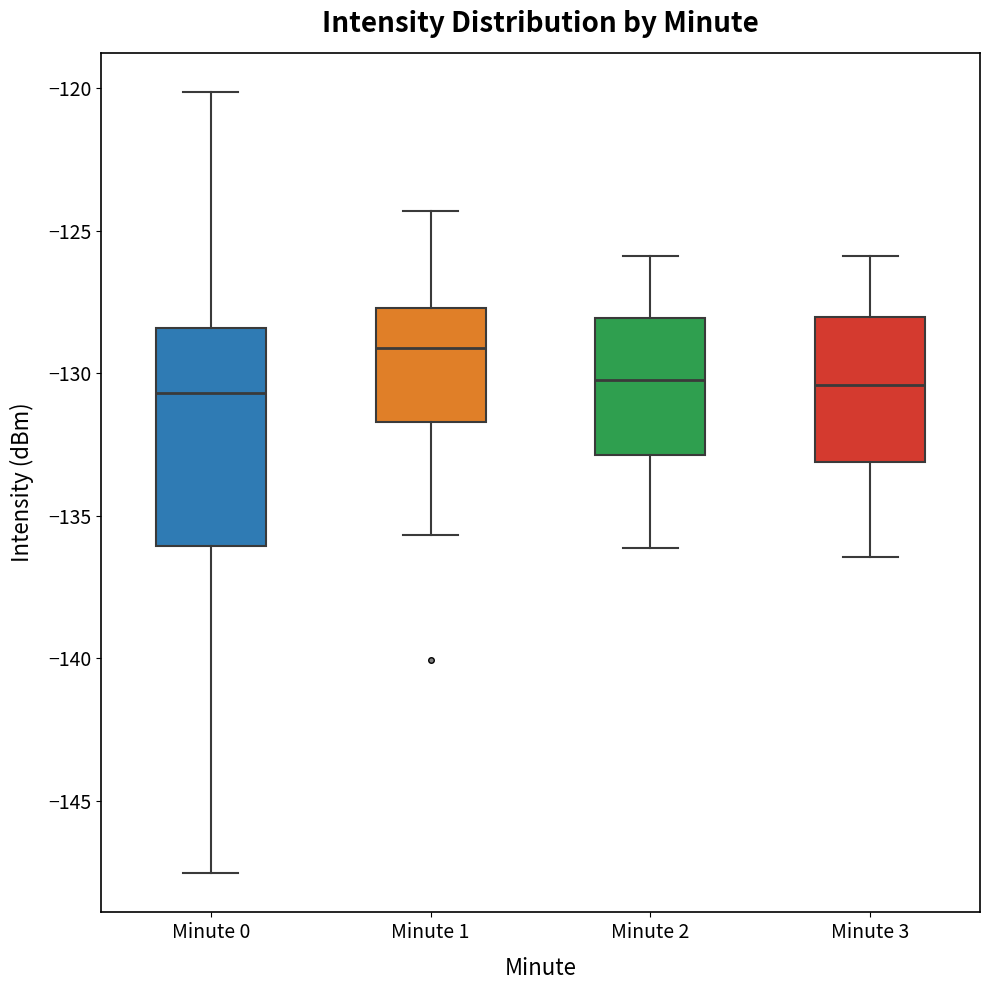

Reading left to right, transcribe this box plot: for each box, give where its median line is, the range the box spans, and where its two whiskers end, as read against the y-axis. The values are not printed on the chart, so give them approximately, as read against the axis.

Minute 0: median -130.5, box -136.0 to -128.5, whiskers -147.5 to -120.0
Minute 1: median -129.0, box -131.5 to -127.5, whiskers -135.5 to -124.5
Minute 2: median -130.0, box -133.0 to -128.0, whiskers -136.0 to -126.0
Minute 3: median -130.5, box -133.0 to -128.0, whiskers -136.5 to -126.0